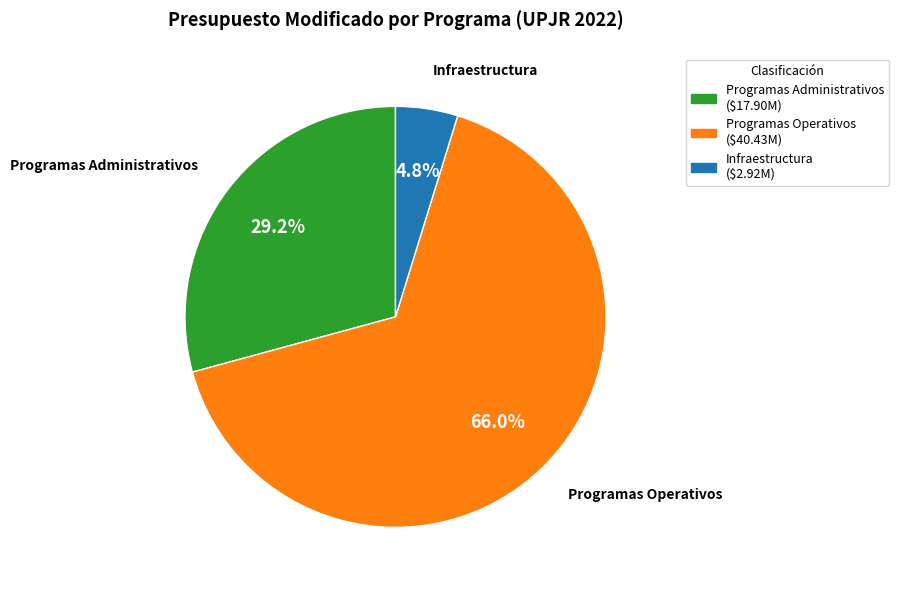

Does any single category account for the majority?

Yes